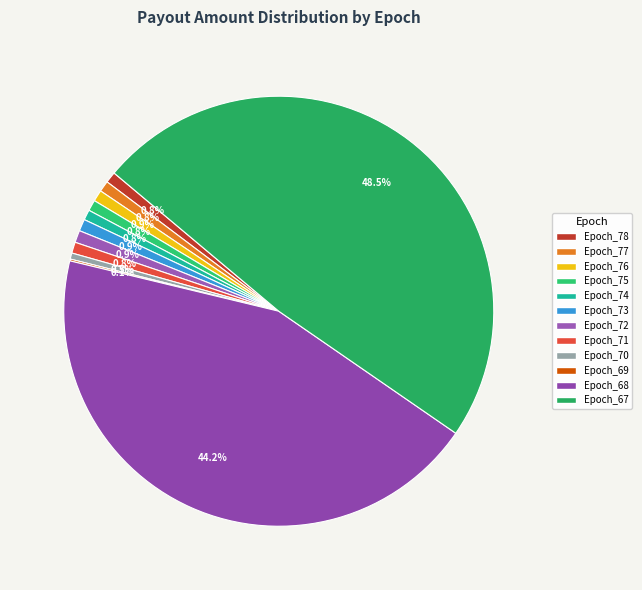

To the nearest percent, what percentage of the pie is Epoch_78?

1%